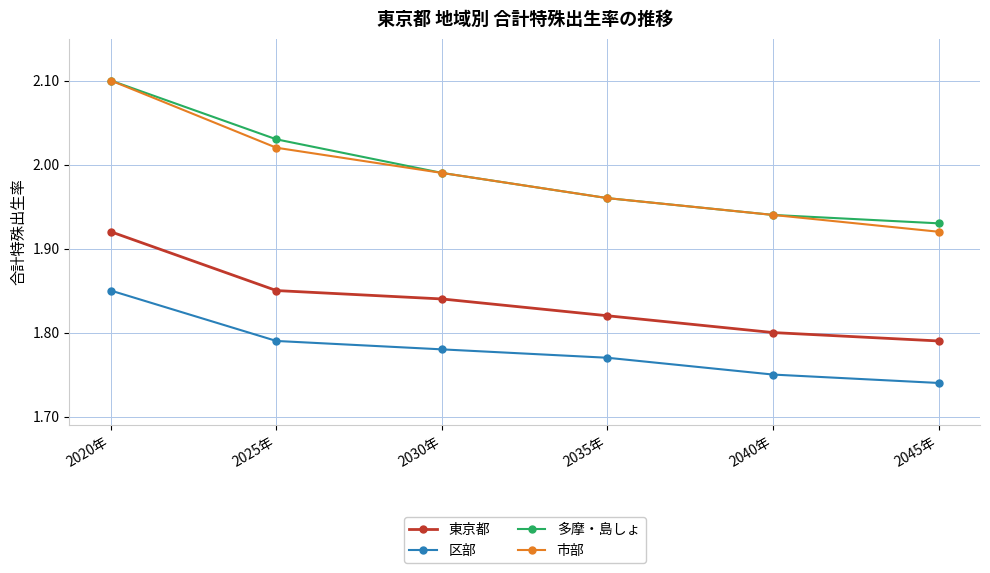

True or false: 市部 has more than 1 points higher than both neighbors.

False